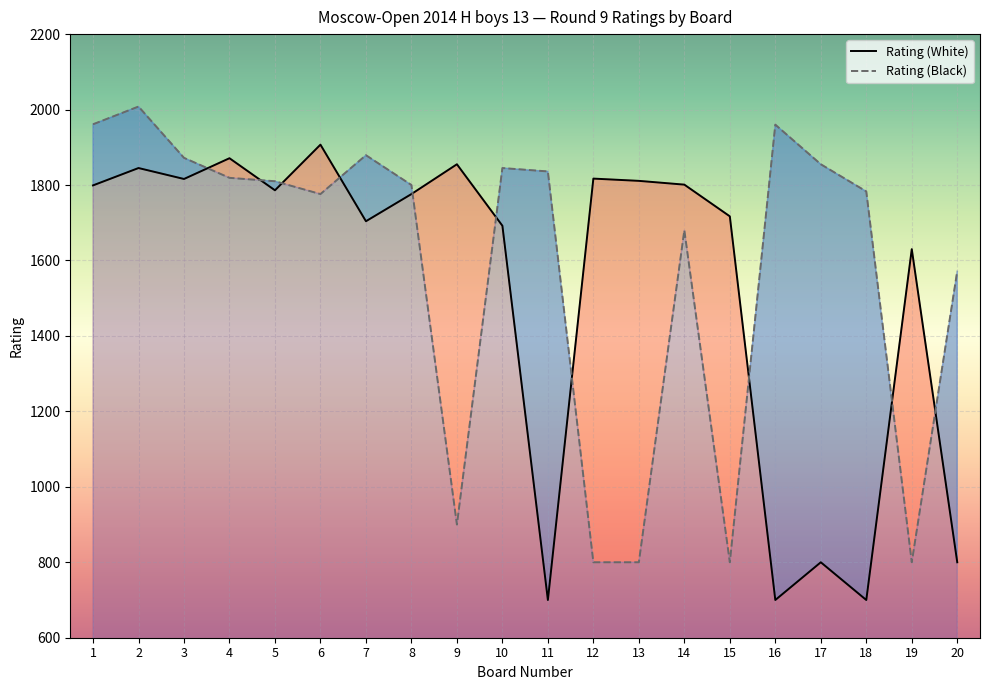

How many interior local peaks does the Rating (Black) series have?

5